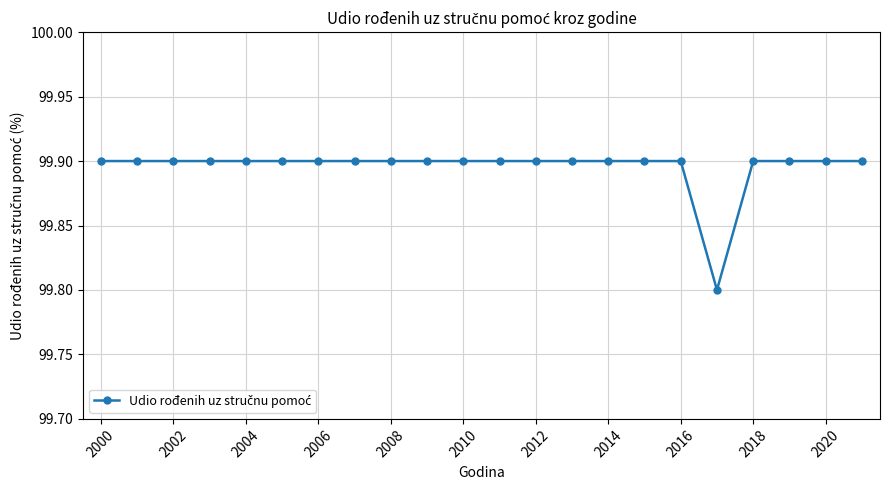

Is this an area chart (filled region under the line)?

No